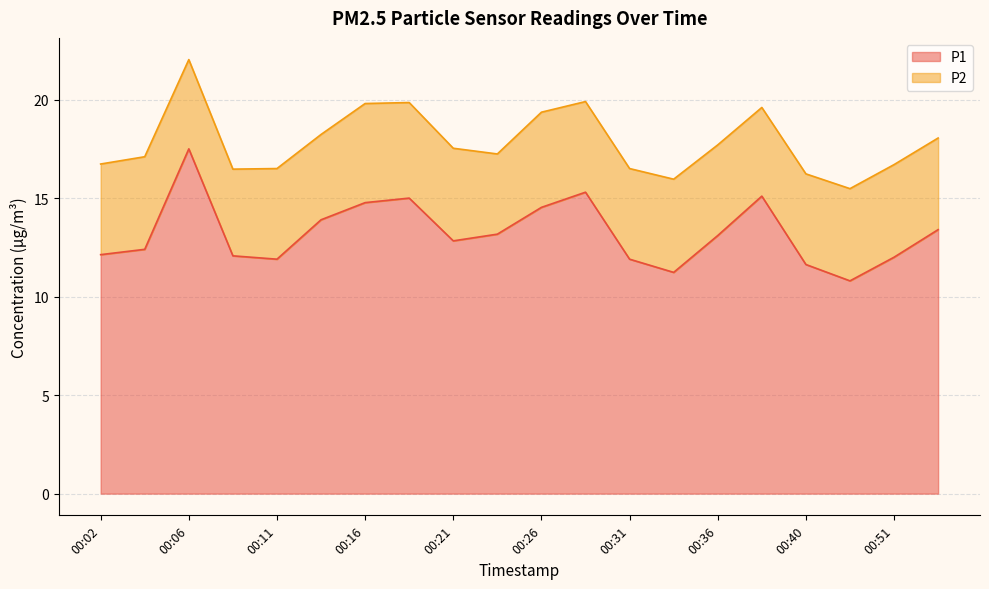

Reading left to right, list all the values displayed in this chart.

00:02=12.1	00:04=12.4	00:06=17.5	00:09=12.1	00:11=11.9	00:14=13.9	00:16=14.8	00:19=15.0	00:21=12.8	00:23=13.2	00:26=14.5	00:28=15.3	00:31=11.9	00:33=11.2	00:36=13.1	00:38=15.1	00:40=11.6	00:48=10.8	00:51=12.0	00:53=13.4